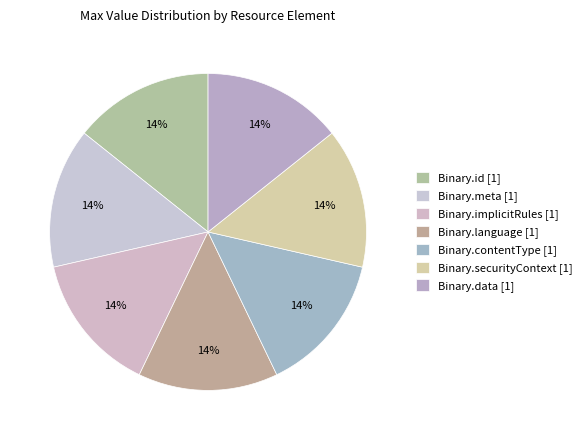

How many segments does this pie chart have?

7